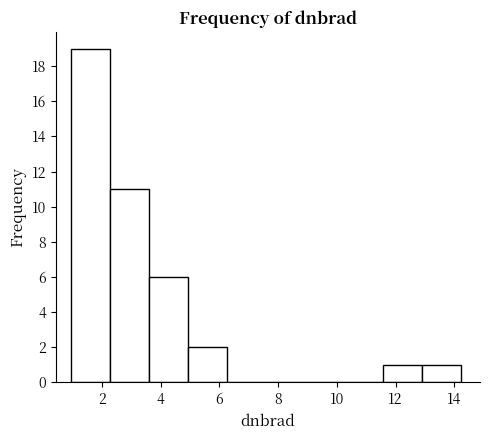

Reading left to right, transcribe this chart: for each bar, give the range it covers on the x-axis and its height. Neither the bar edges nor the heights are printed on the chart, so give them approximately, as read against the axes.

1.0 to 2.2: 19
2.2 to 3.6: 11
3.6 to 5.0: 6
5.0 to 6.2: 2
6.2 to 7.6: 0
7.6 to 9.0: 0
9.0 to 10.2: 0
10.2 to 11.6: 0
11.6 to 12.8: 1
12.8 to 14.2: 1